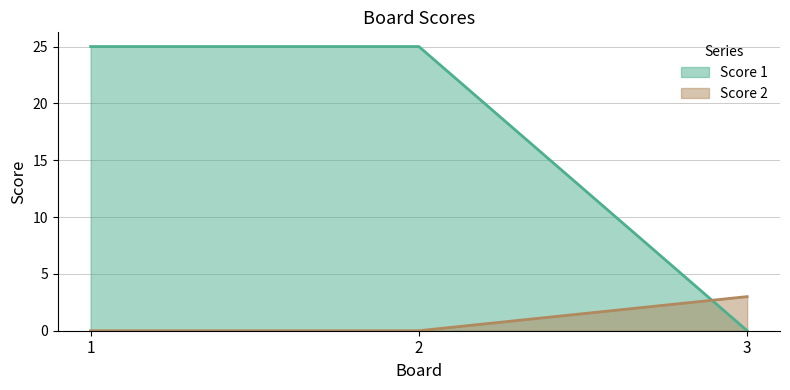

Does the chart have visible grid lines?

Yes